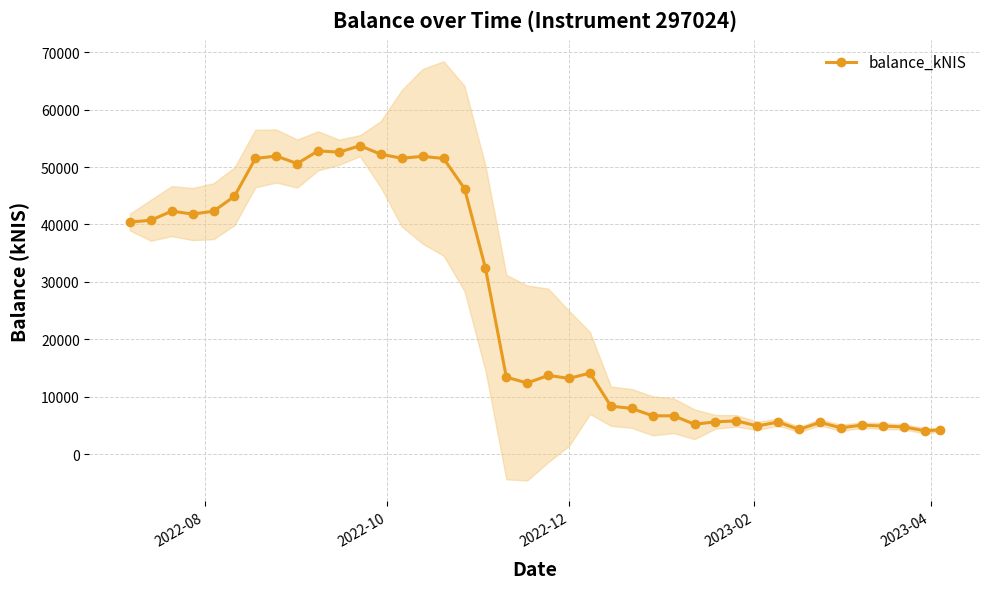

Reading left to right, transcribe all the data shown in this chart.

40412.9	40728.0	42317.3	41806.6	42304.2	44905.9	51485.4	51910.1	50600.4	52811.0	52581.9	53706.7	52220.4	51529.5	51857.2	51486.6	46250.3	32413.8	13415.4	12389.0	13712.9	13199.1	14122.6	8362.4	7962.0	6674.9	6684.2	5206.7	5638.2	5797.8	4921.2	5589.7	4300.5	5532.0	4597.2	5053.8	4901.4	4751.7	4076.3	4213.4